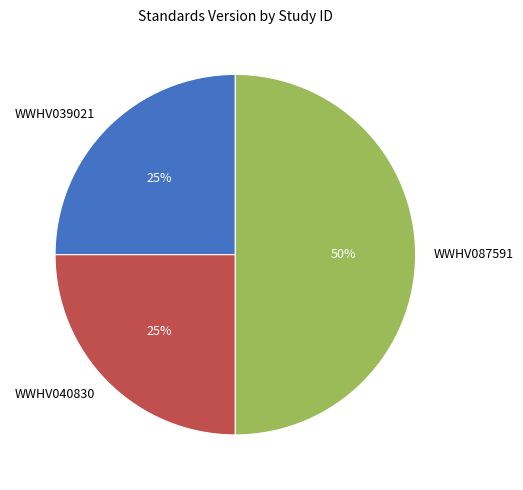

Is it true that WWHV039021 is 34% of the pie?

False